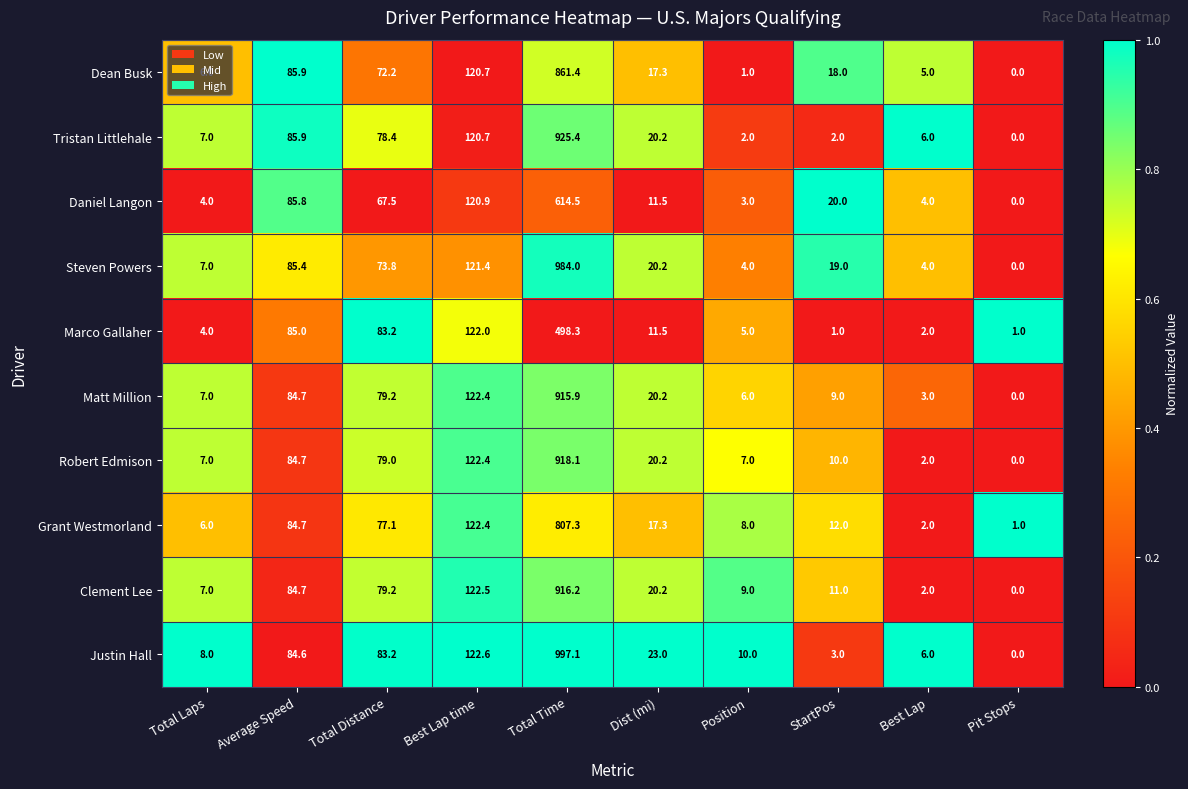

Rank the series at Position from lowest to highest value.

Dean Busk, Tristan Littlehale, Daniel Langon, Steven Powers, Marco Gallaher, Matt Million, Robert Edmison, Grant Westmorland, Clement Lee, Justin Hall